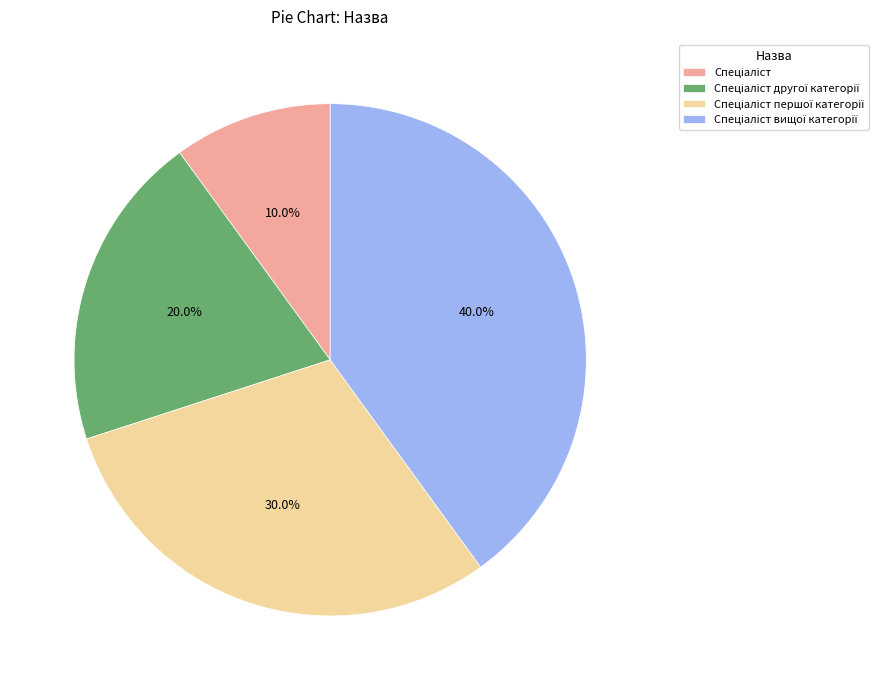

Is there any slice that represents more than half of the pie?

No